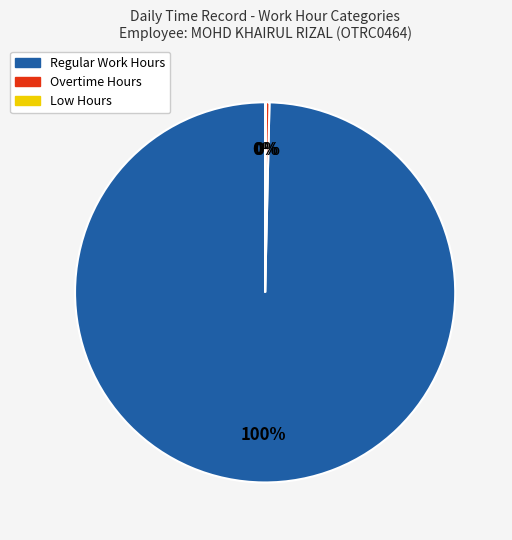

Is there a majority slice in this chart?

Yes